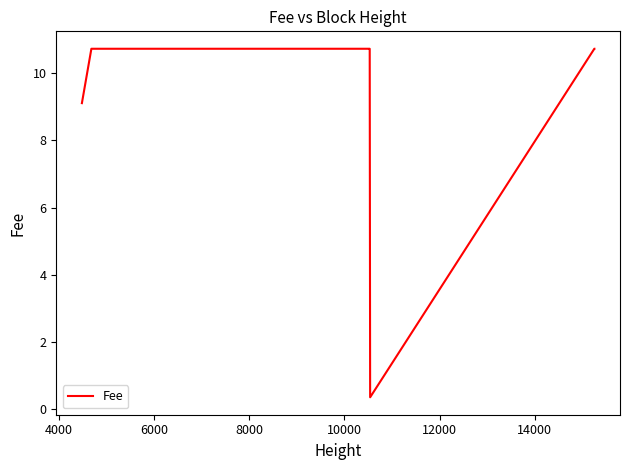

What is the average value?

10.2